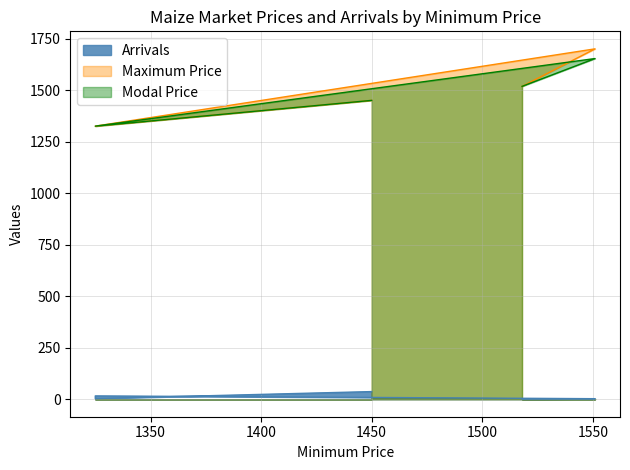

True or false: Maximum Price and Modal Price cross at least once.

False